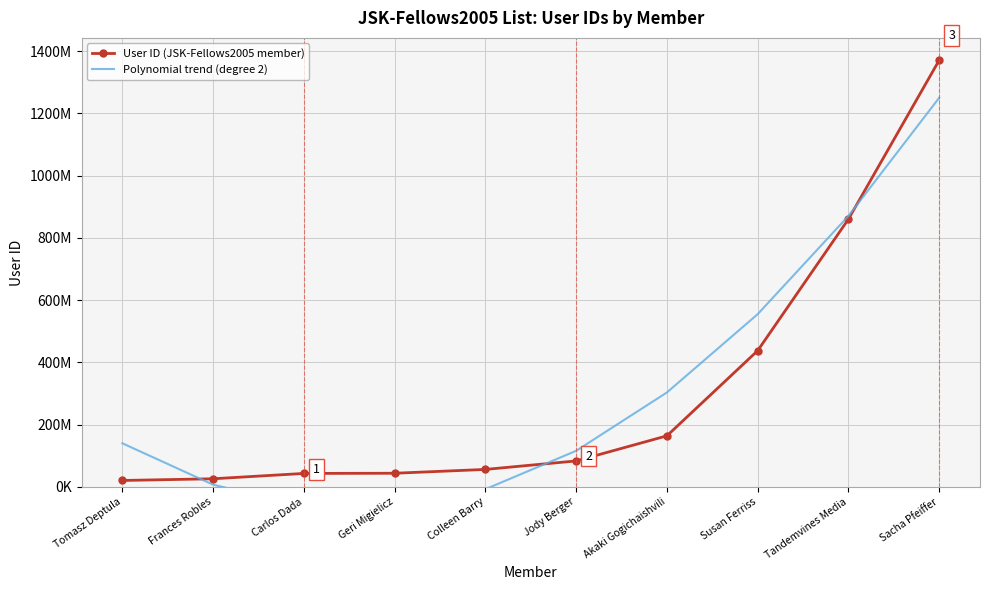

What is the maximum value for User ID (JSK-Fellows2005 member)?

1370570863.0